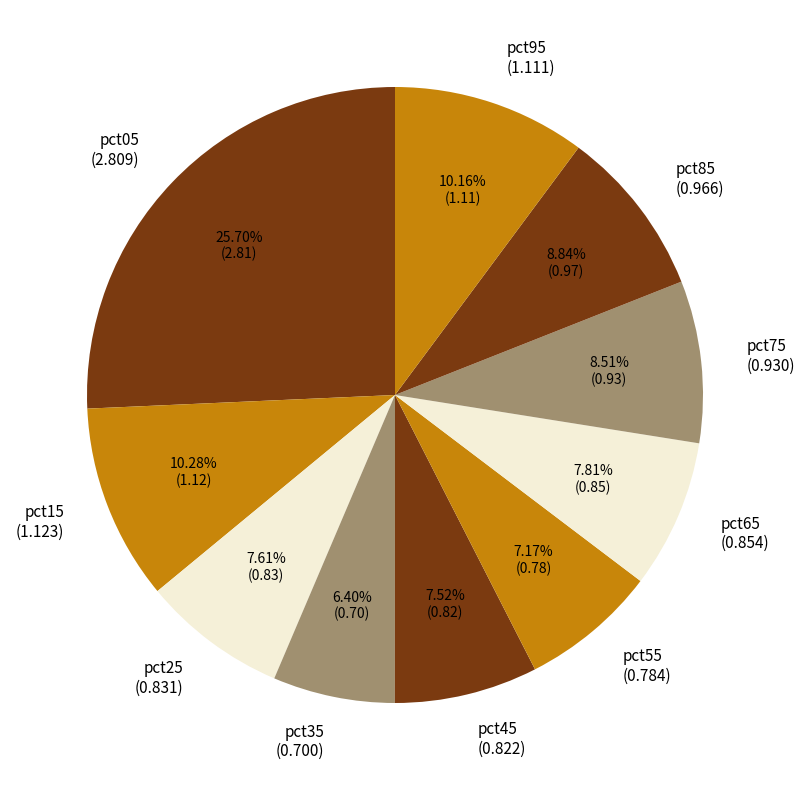

The pct35 slice represents 1% of the pie. True or false?

False